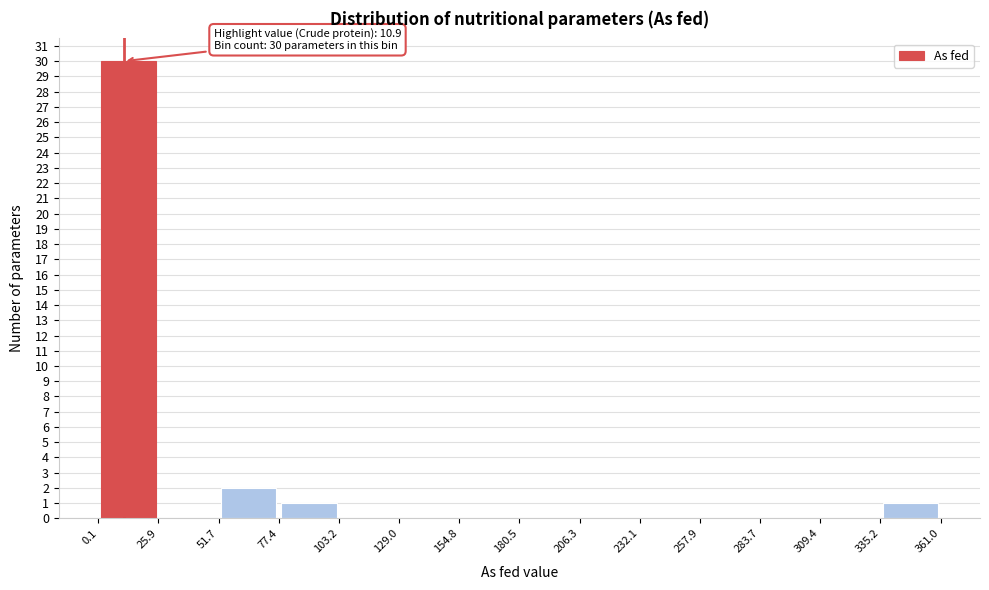

Which range on the x-axis has the tallest bar?

0.1 to 25.9